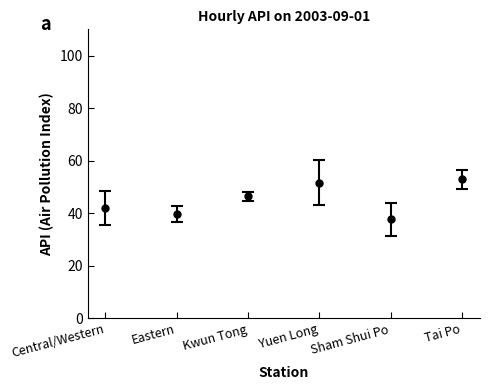

What is the sum of the values at Eastern and Central/Western?

81.7